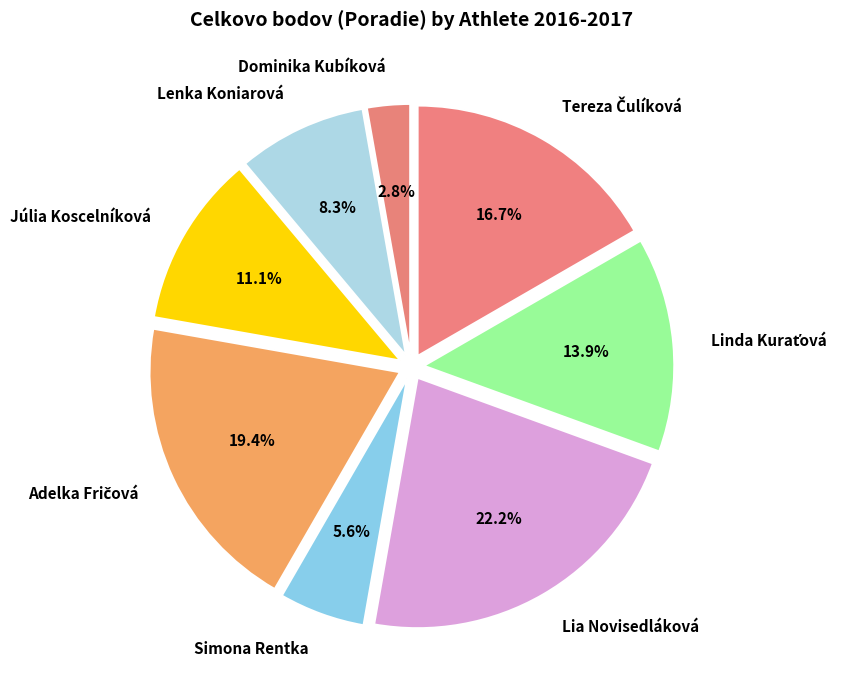

What portion of the pie excludes Lenka Koniarová?

91.7%